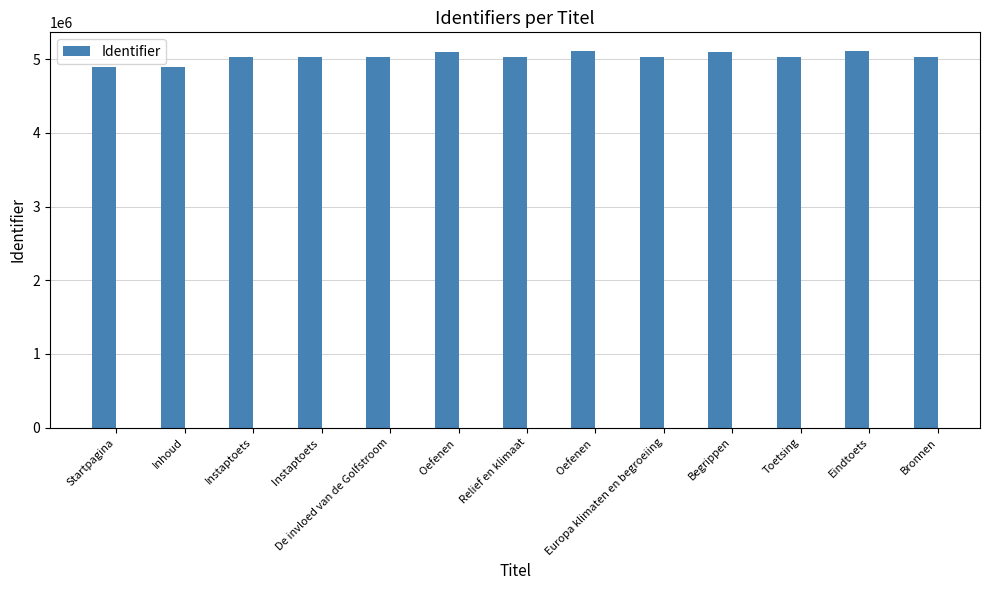

Where does the data first go above 5036028?

Oefenen 